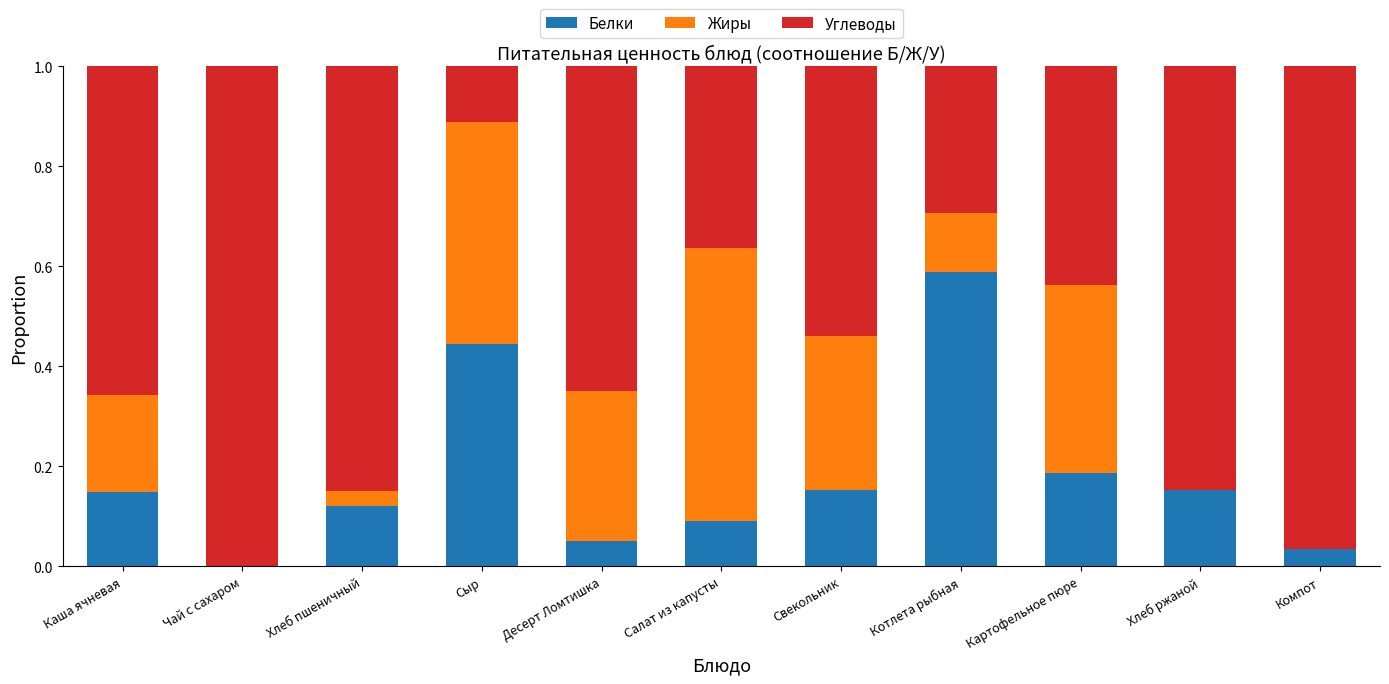

What is the sum of all Белки values?

2.0